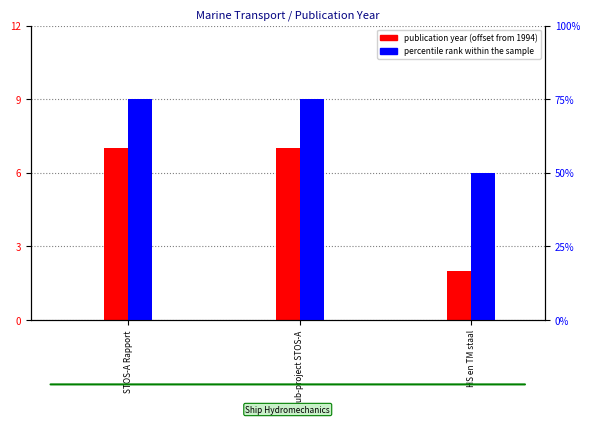

Reading left to right, extract all data points from this chart.

publication year (offset): STOS-A Rapport=7	Sub-project STOS-A=7	HS en TM staal=2
percentile rank within the sample: STOS-A Rapport=75	Sub-project STOS-A=75	HS en TM staal=50